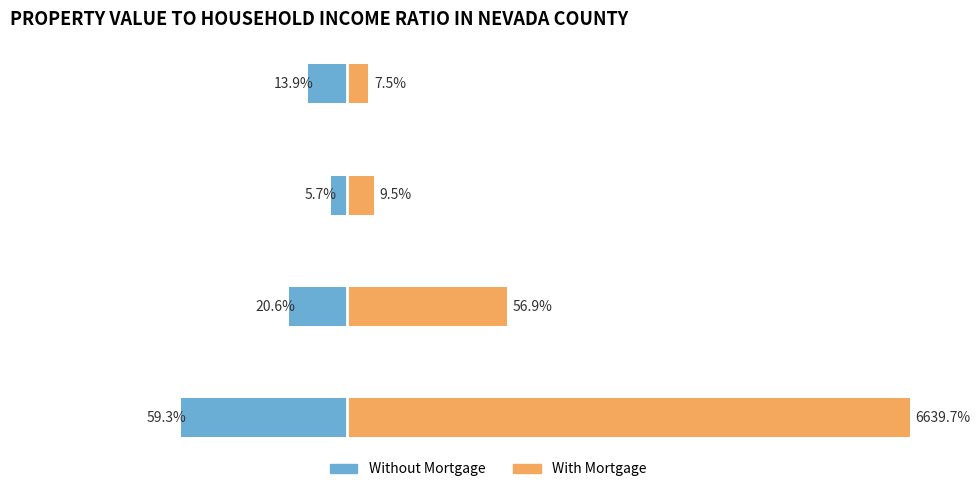

How many bars are there in each group?

2